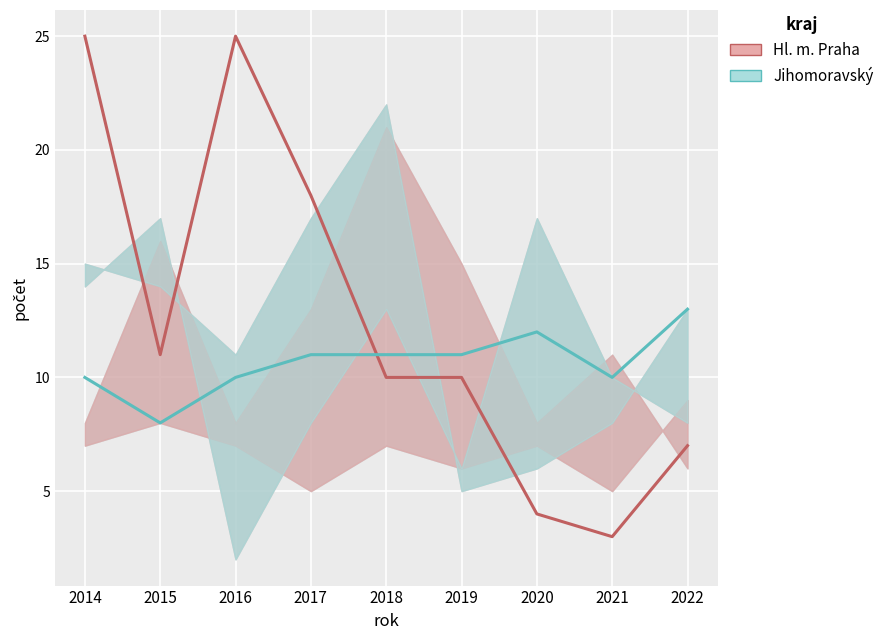

What are all the series names shown in the legend?

Hl. m. Praha, Jihomoravský